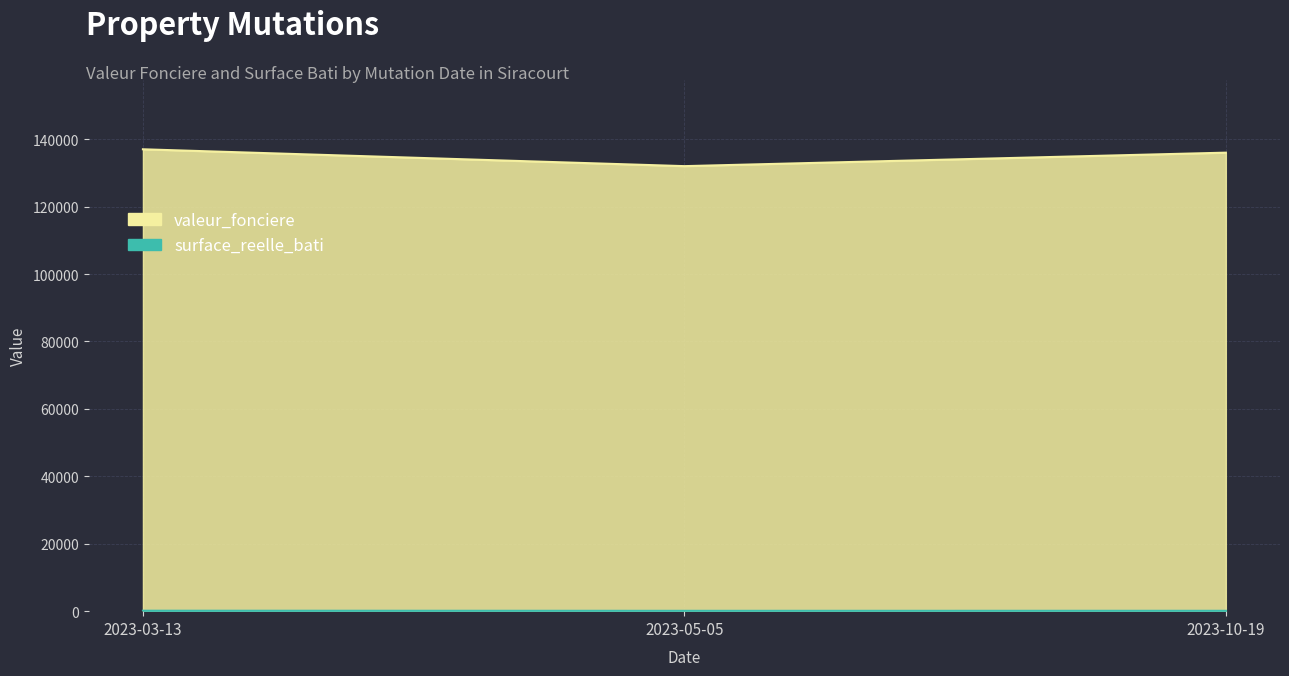

What is the sum of the valeur_fonciere values at 2023-05-05 and 2023-10-19?

268000